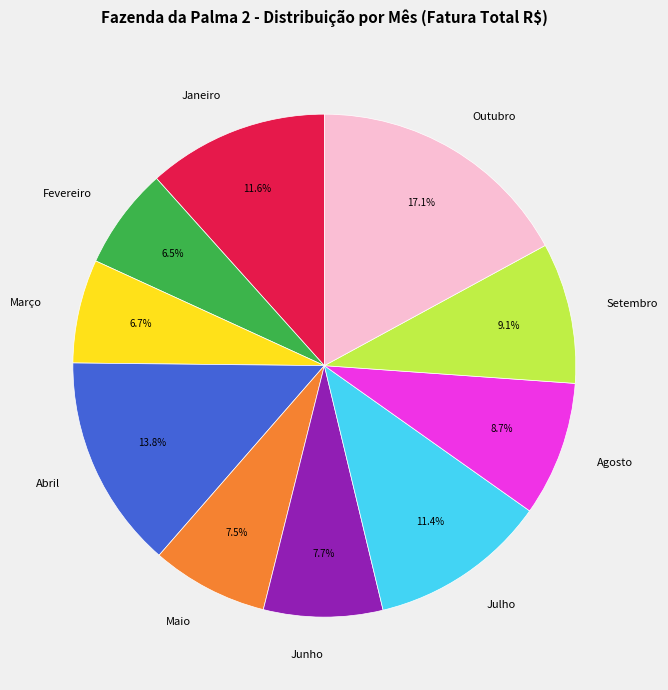

Is there any slice that represents more than half of the pie?

No